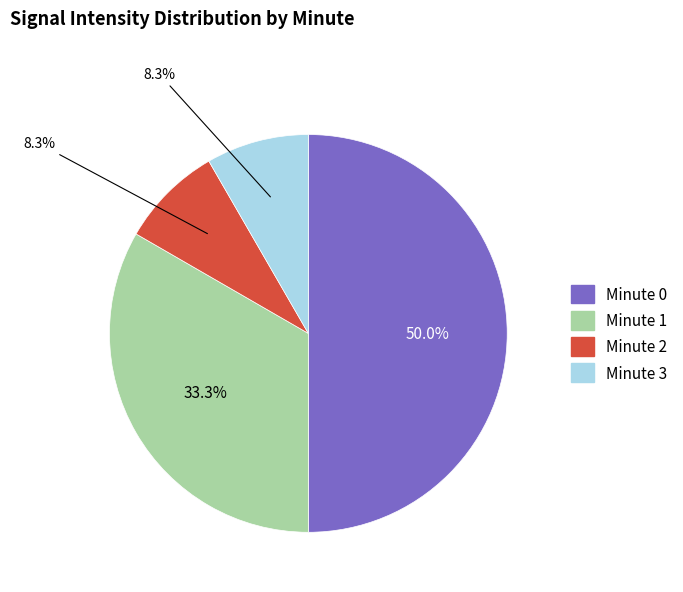

How many segments does this pie chart have?

4